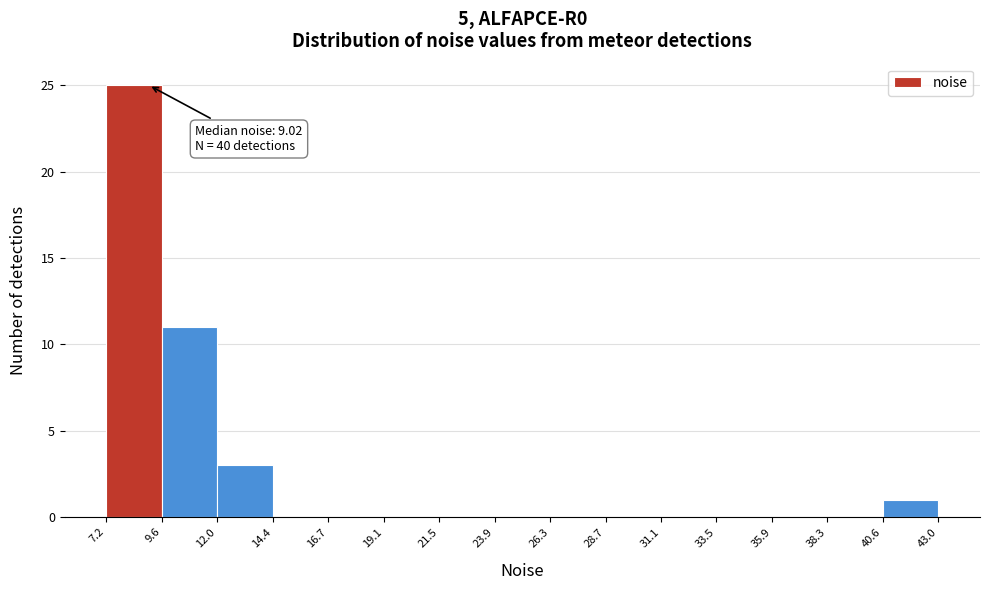

Over which range of the x-axis is the bar tallest?

7.2 to 9.6